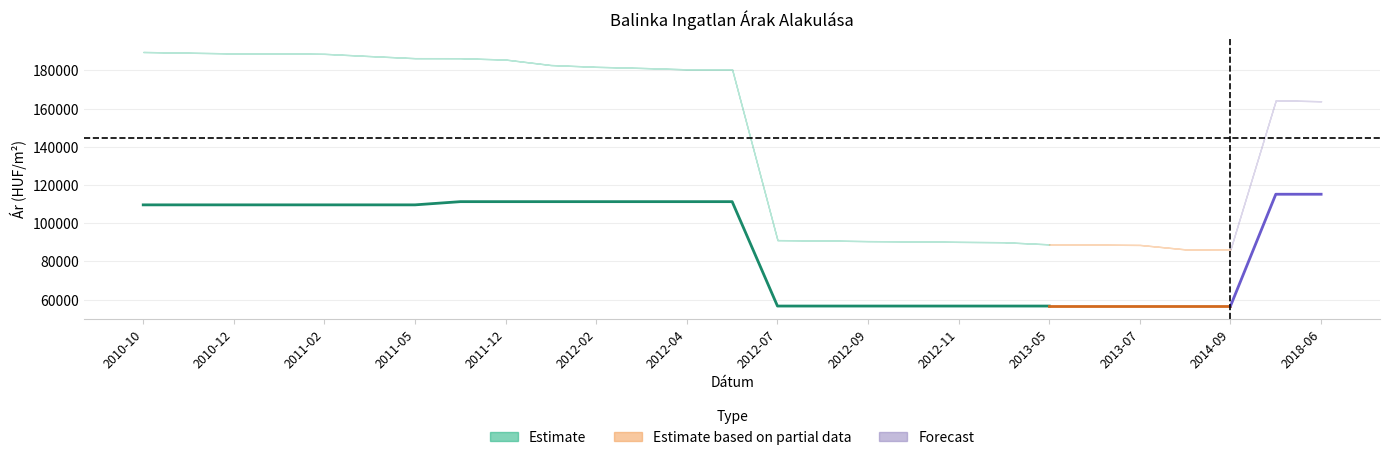

Where is Szórás felső határ nearest to the value 137969?

2018-06